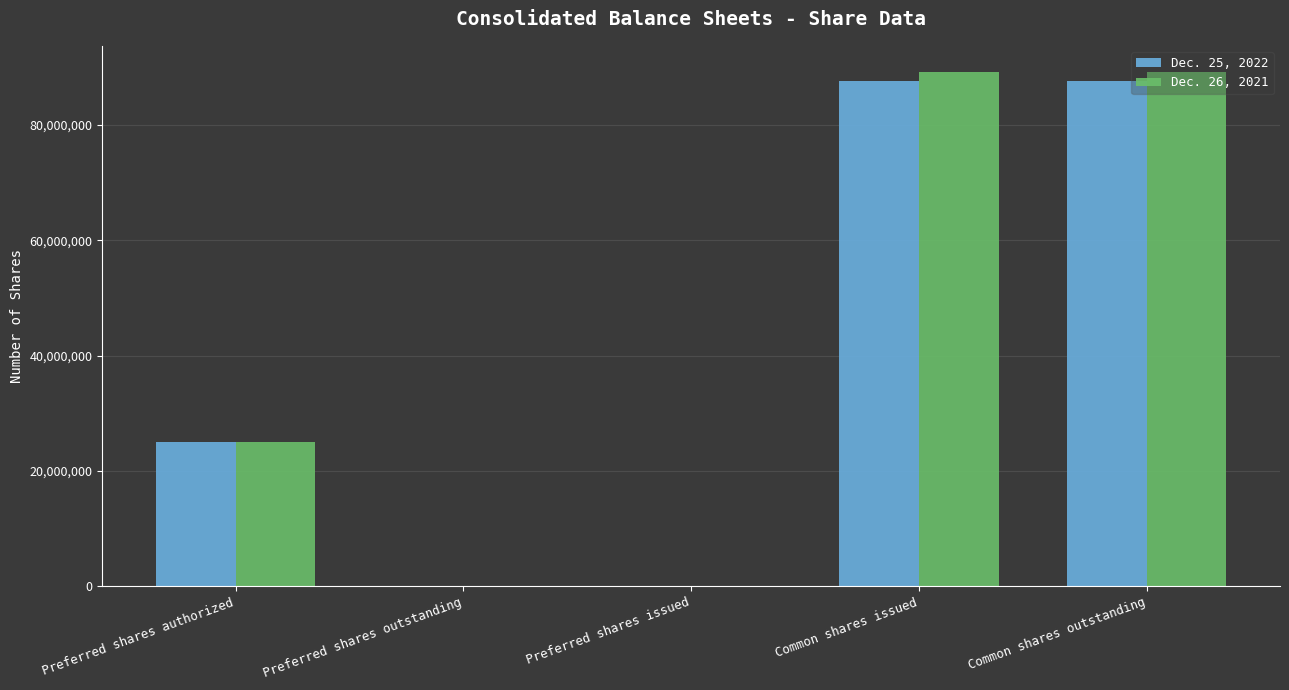

What is the total value across all series at Preferred shares authorized?

50000000